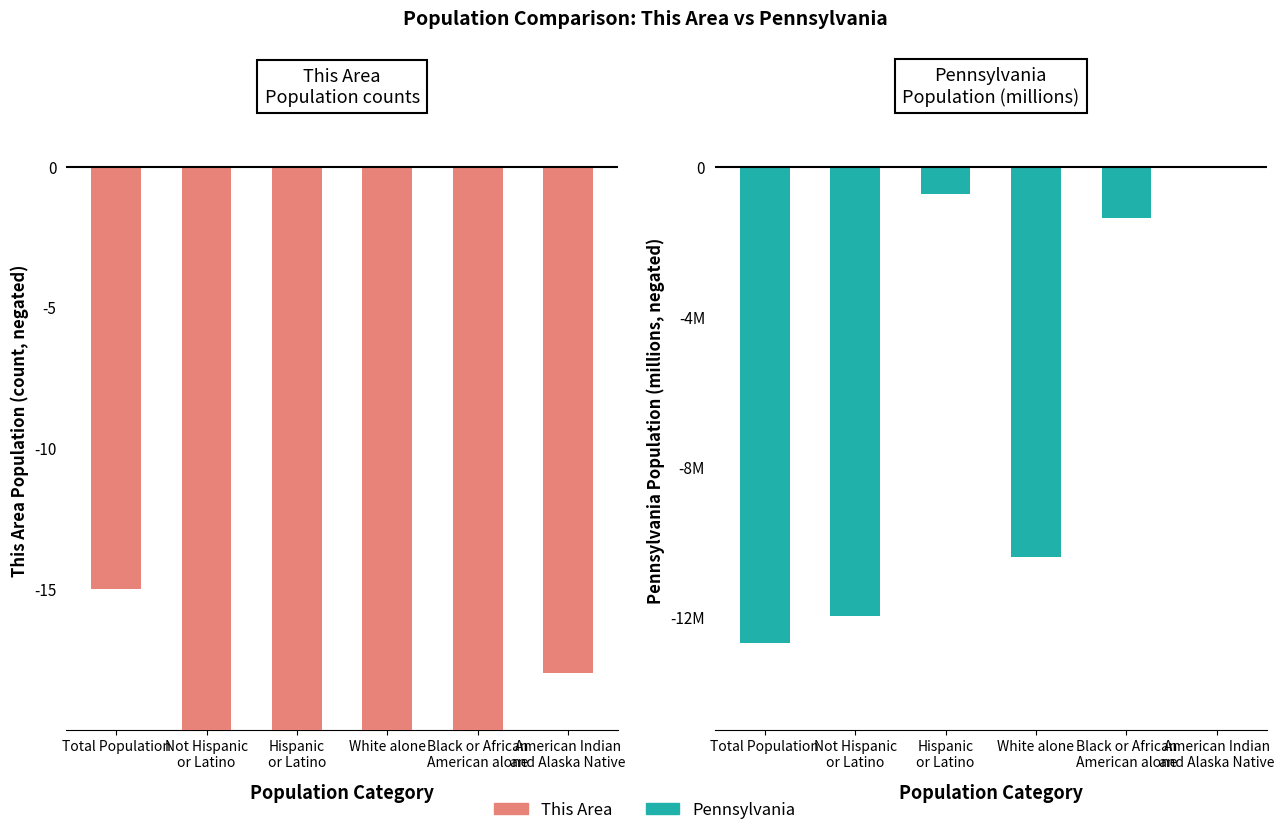

What is the difference between the highest and lowest values at Black or African
American alone?

187.6